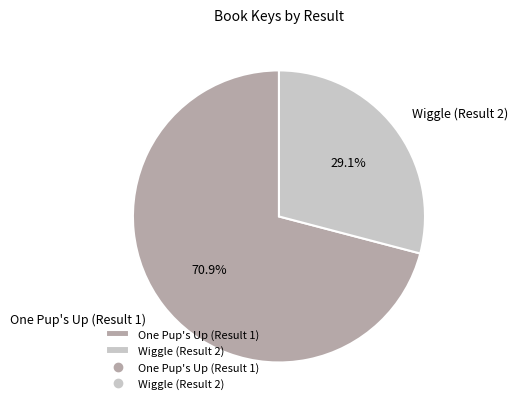

Is One Pup's Up (Result 1) the majority of the pie?

Yes